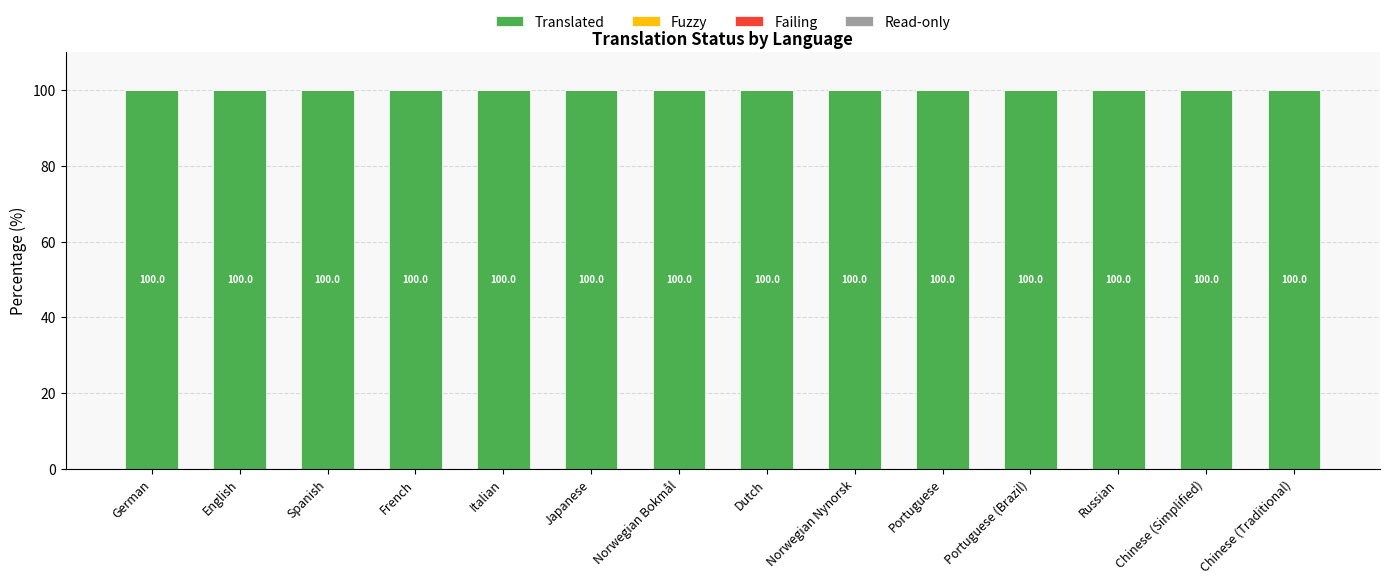

Does the chart contain stacked bars?

No